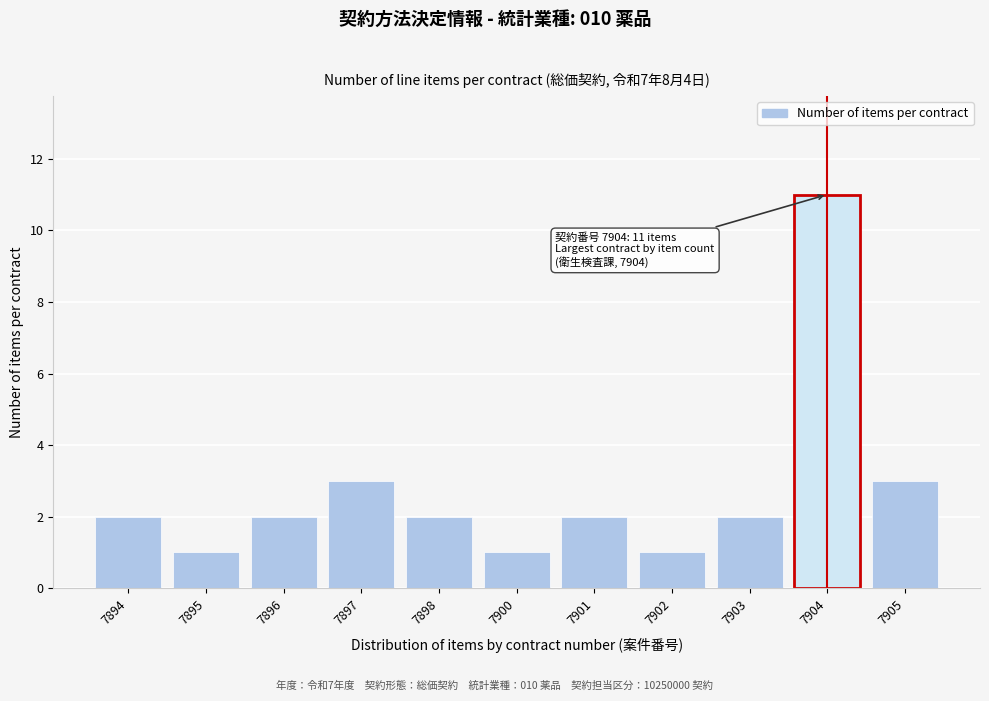

Reading left to right, extract all data points from this chart.

2	1	2	3	2	1	2	1	2	11	3